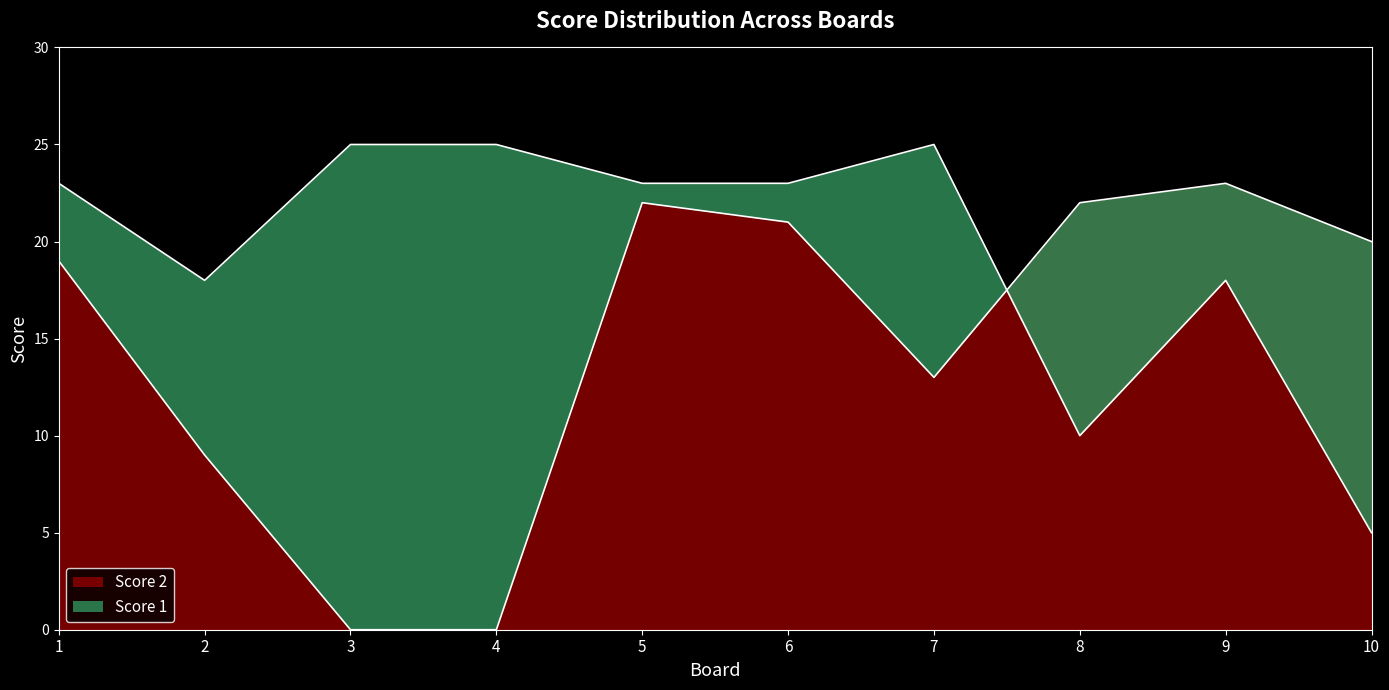

At which category does Score 1 reach its first local valley?

2